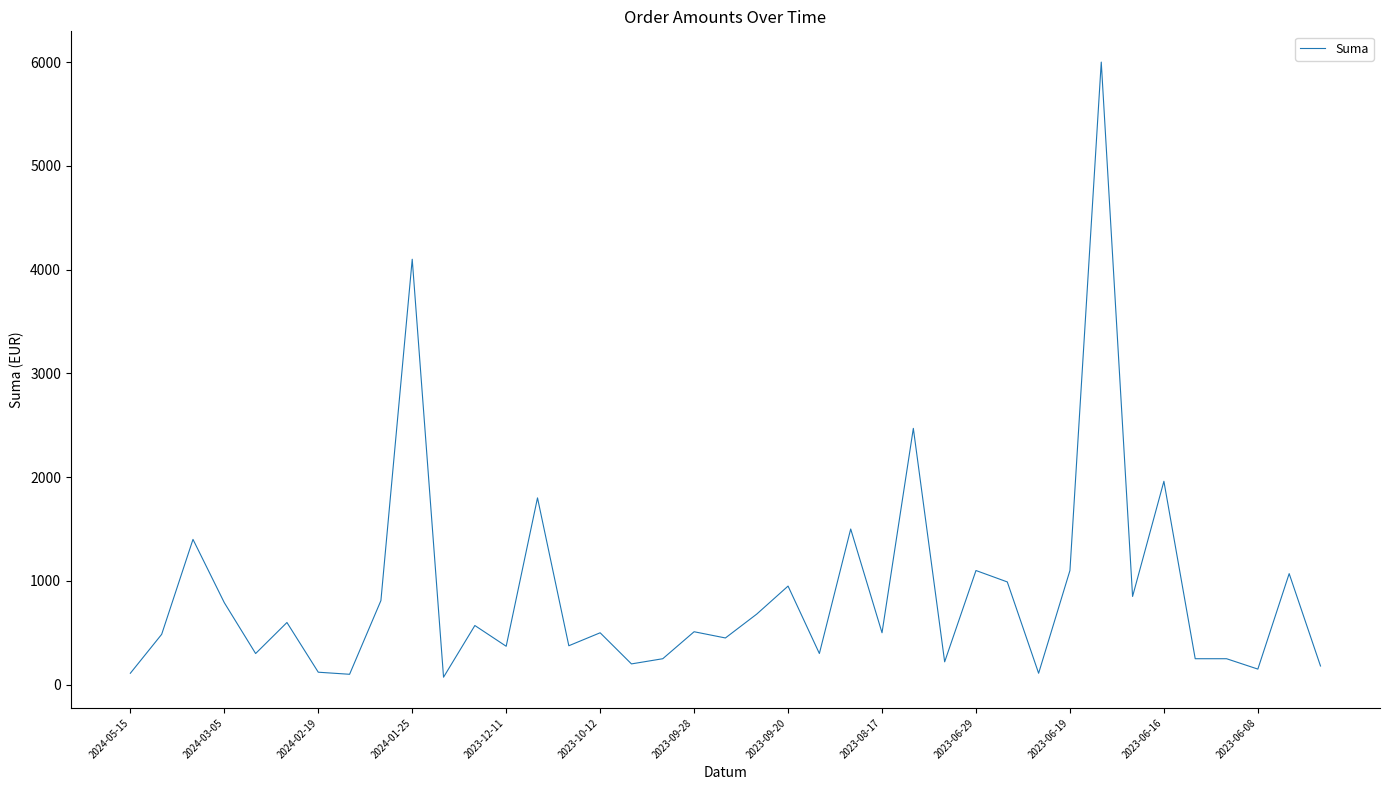

What is the difference between the maximum and minimum values?

5928